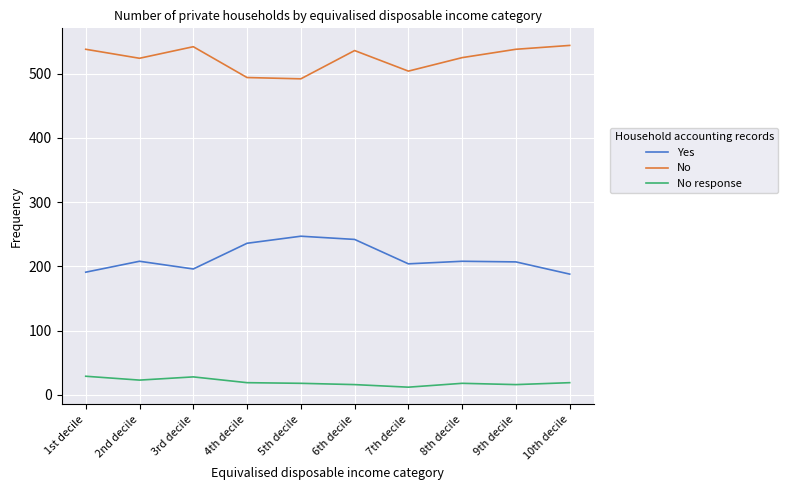

Count the number of categories in the chart.

10